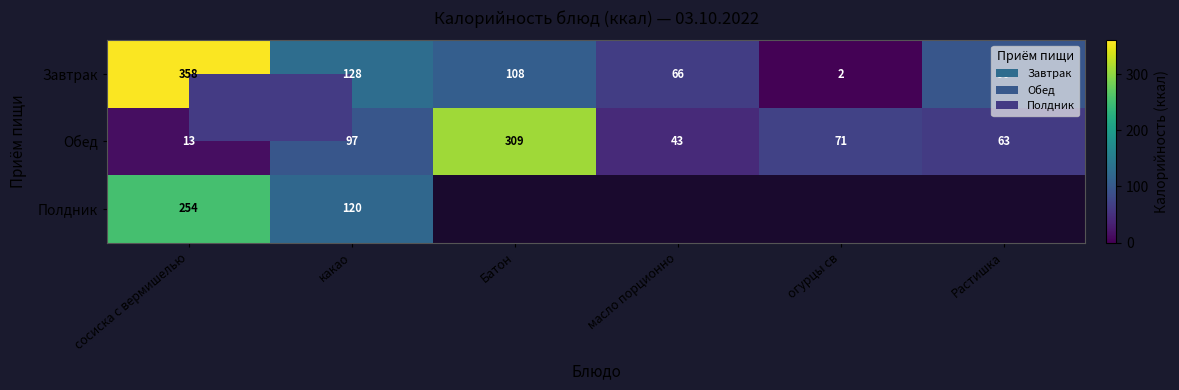

Count the number of data series in this chart.

3